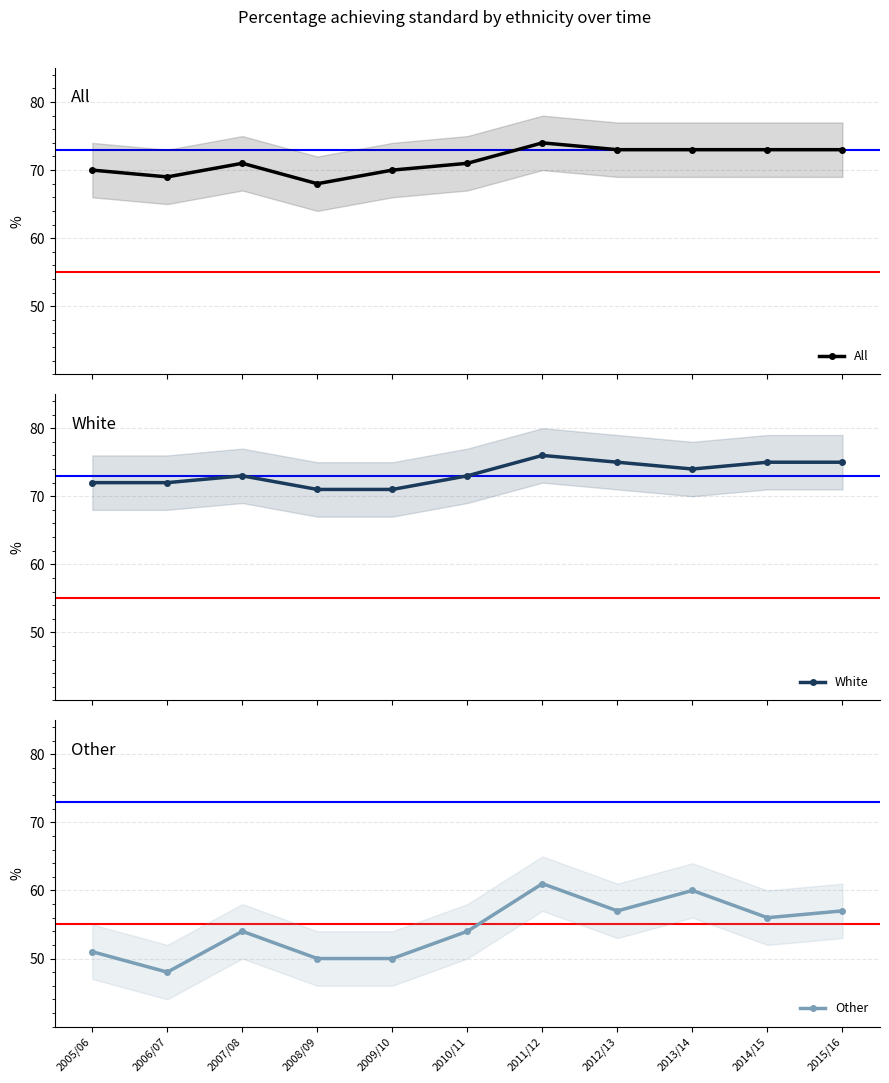

What value does the All series have at 2007/08?

71